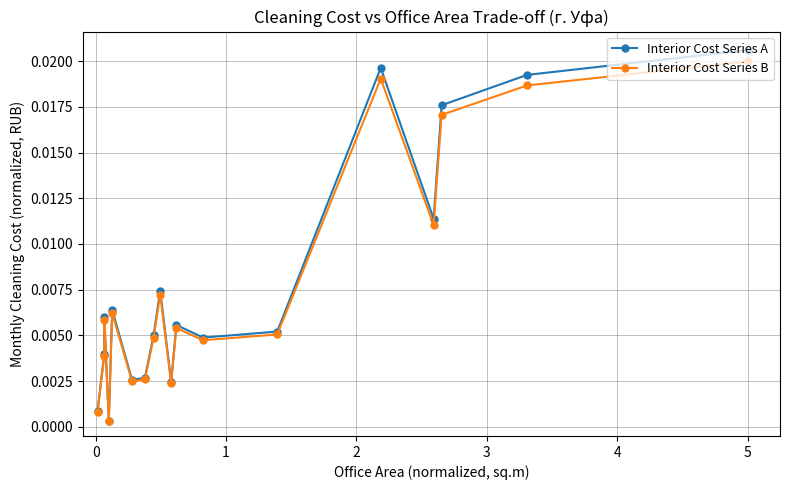

Which series has the widest spread of values?

Interior Cost Series A